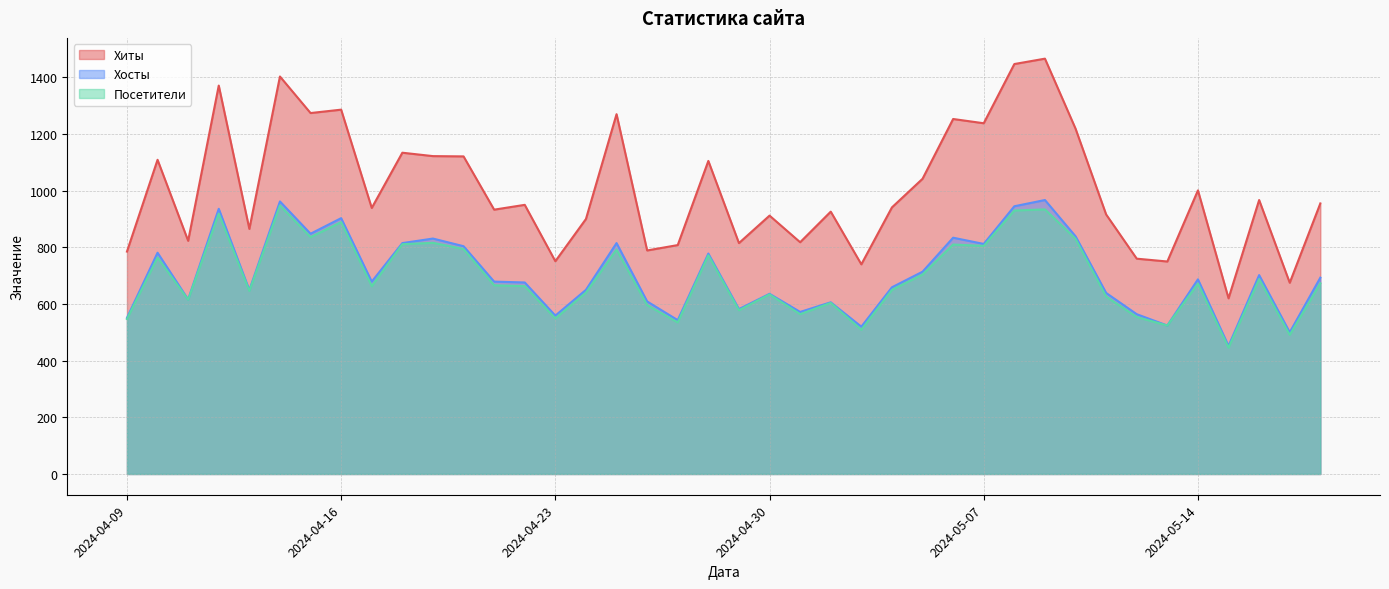

True or false: Посетители and Хиты intersect in this chart.

False